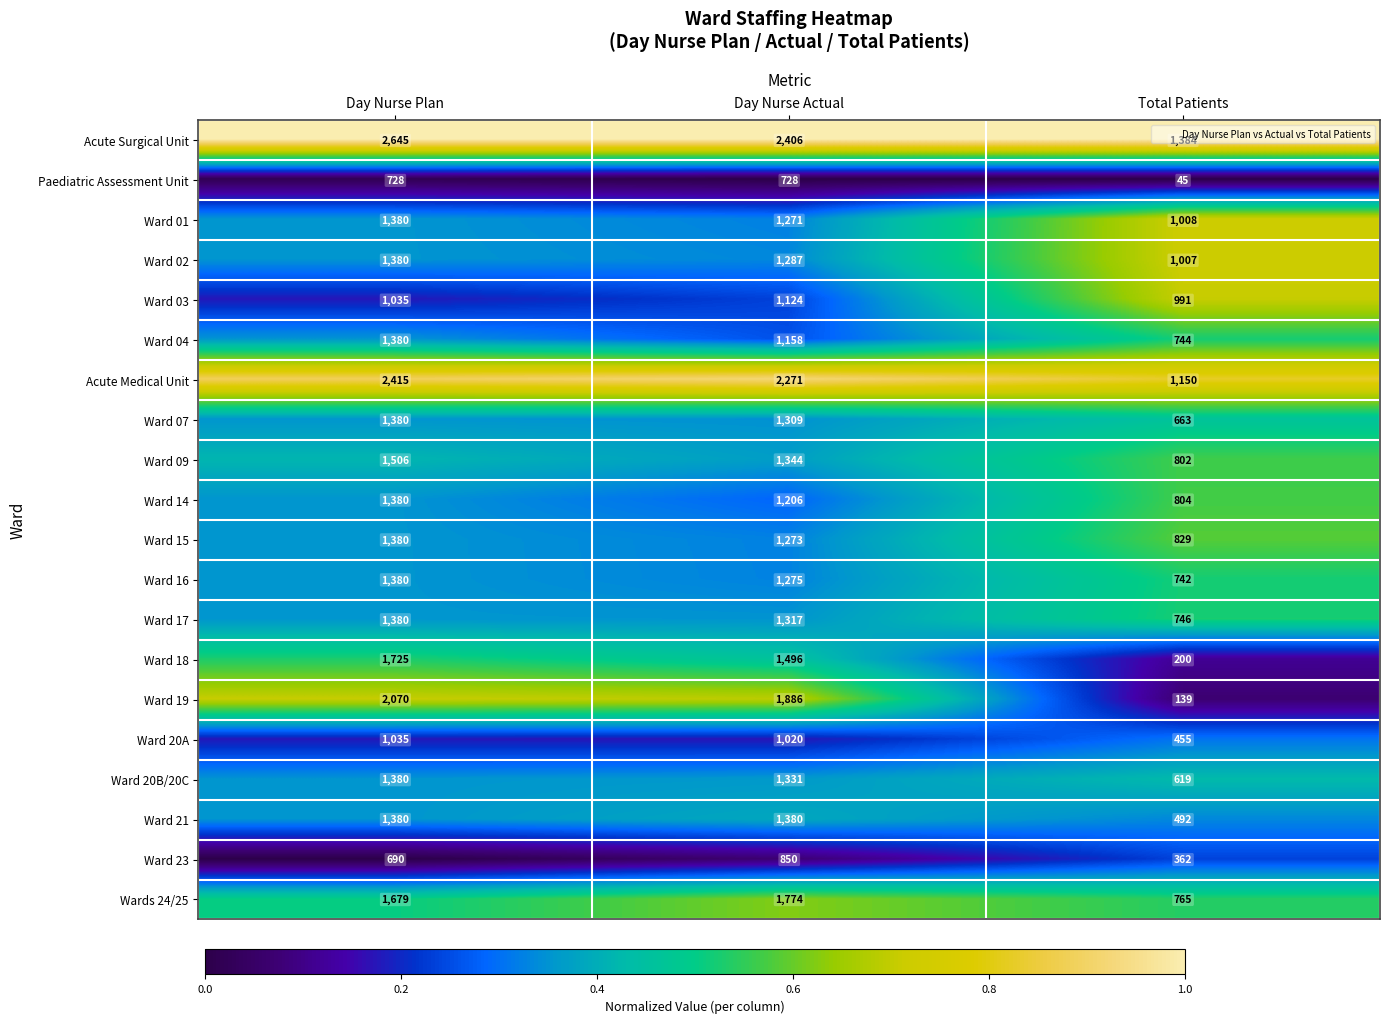

At which category is the sum across all series the highest?

Day Nurse Plan